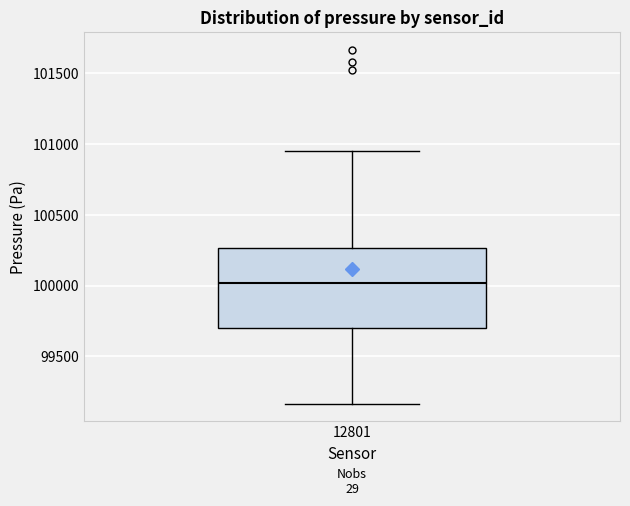

Read this box plot against the y-axis: the position of the median line, the range covered by the box, and the ends of both whiskers. The values are not printed on the chart, so give them approximately, as read against the axis.

median 100000, box 99700 to 100250, whiskers 99150 to 100950